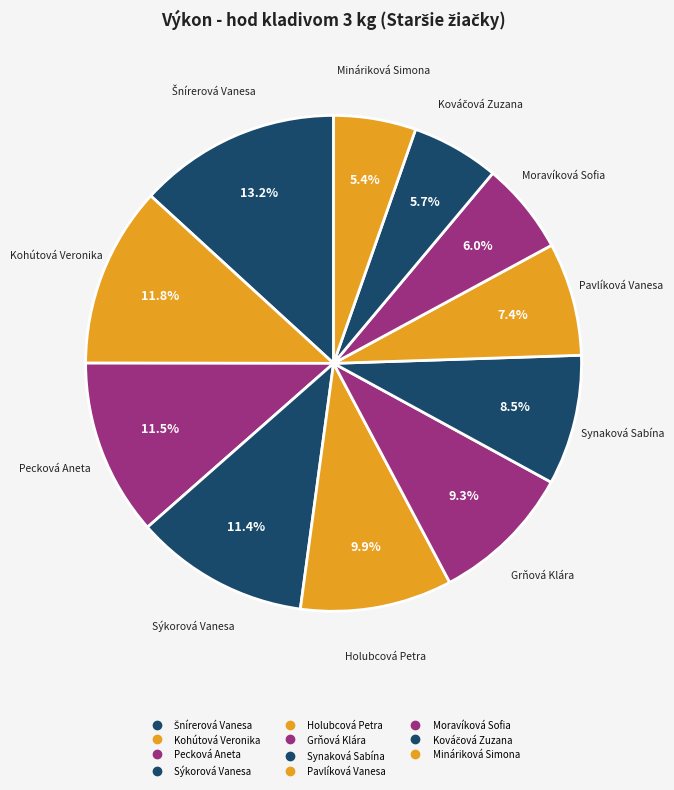

What is the ratio of the value at Kováčová Zuzana to the value at Pecková Aneta?

0.5